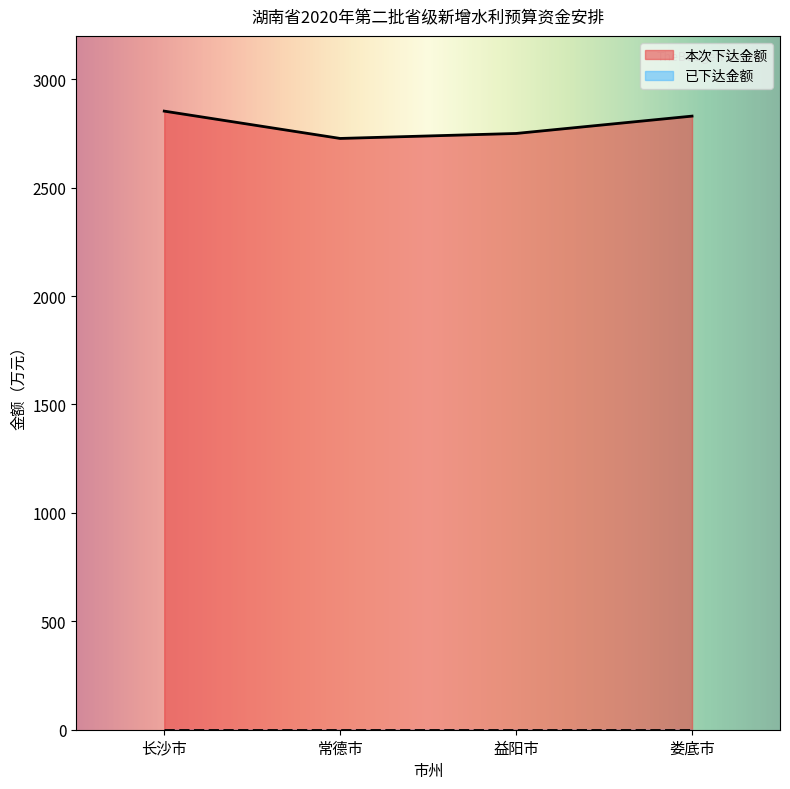

How many values are below 2830?

2